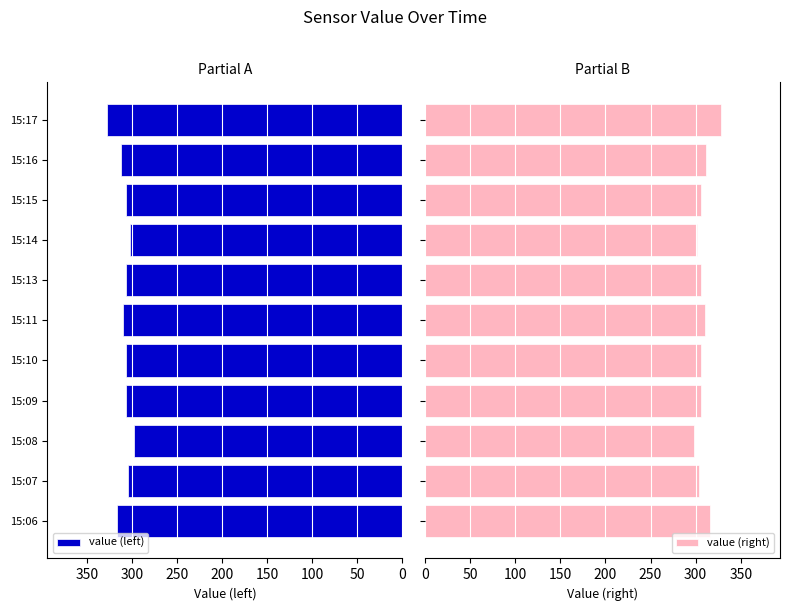

What is the sum of the value (left) values at 15:10 and 15:16?

618